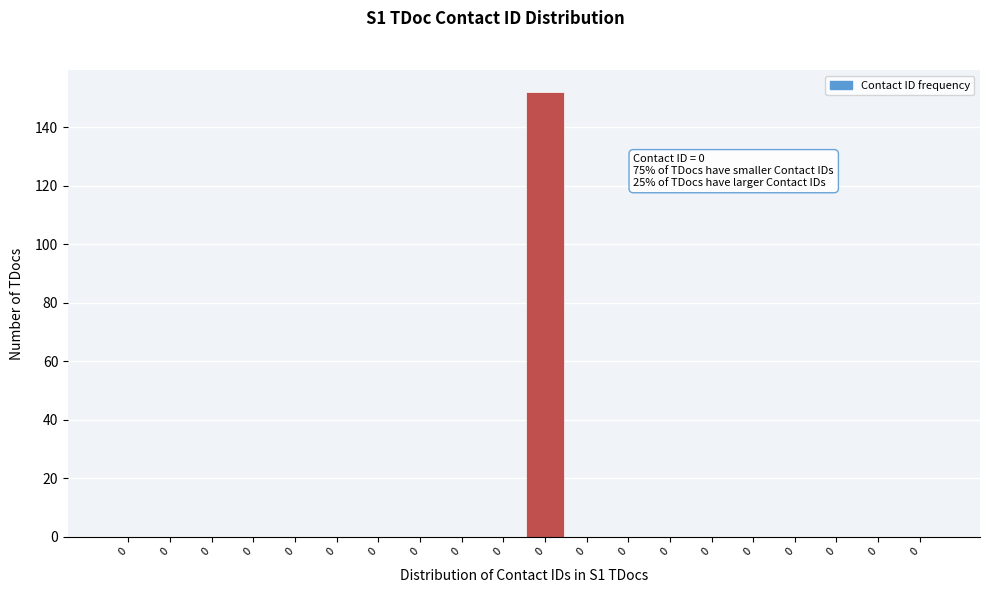

Are the bars horizontal?

No